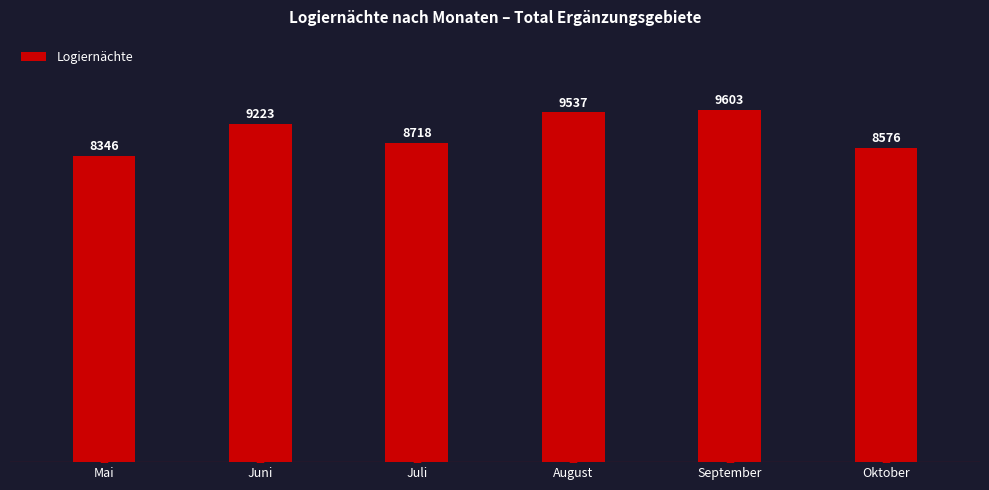

What is the change in value from August to Oktober?

-961